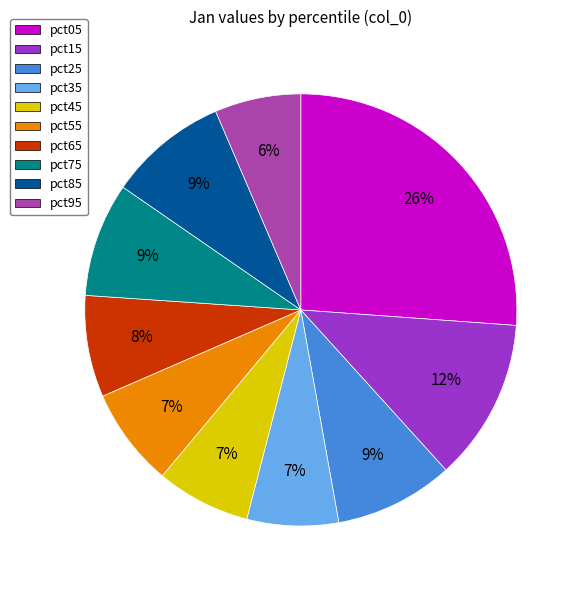

True or false: pct75 accounts for 9% of the total.

True